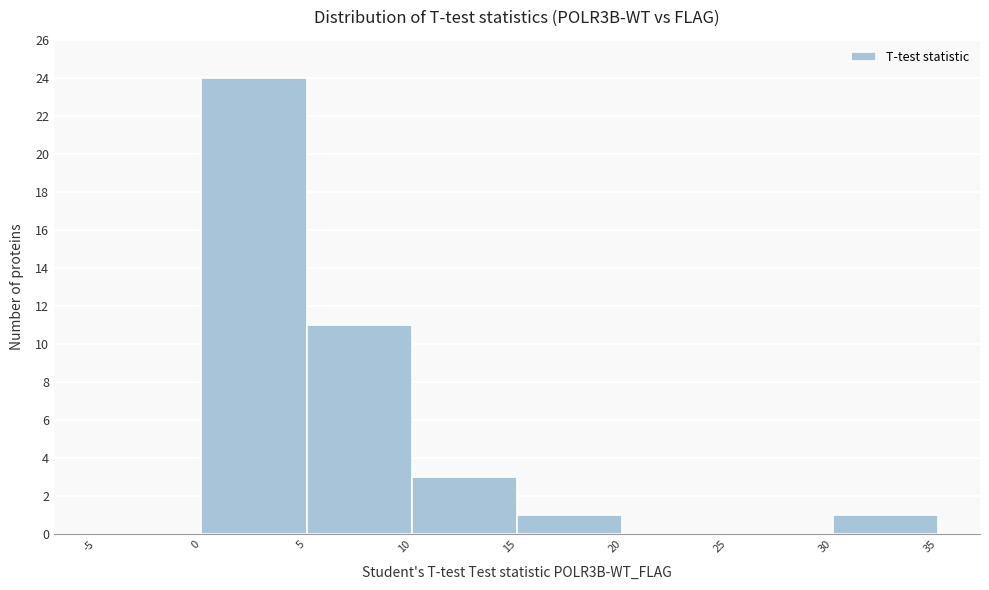

How tall is the bar that spans 0 to 5 on the x-axis? The values are not printed on the chart, so give them approximately, as read against the axis.

24